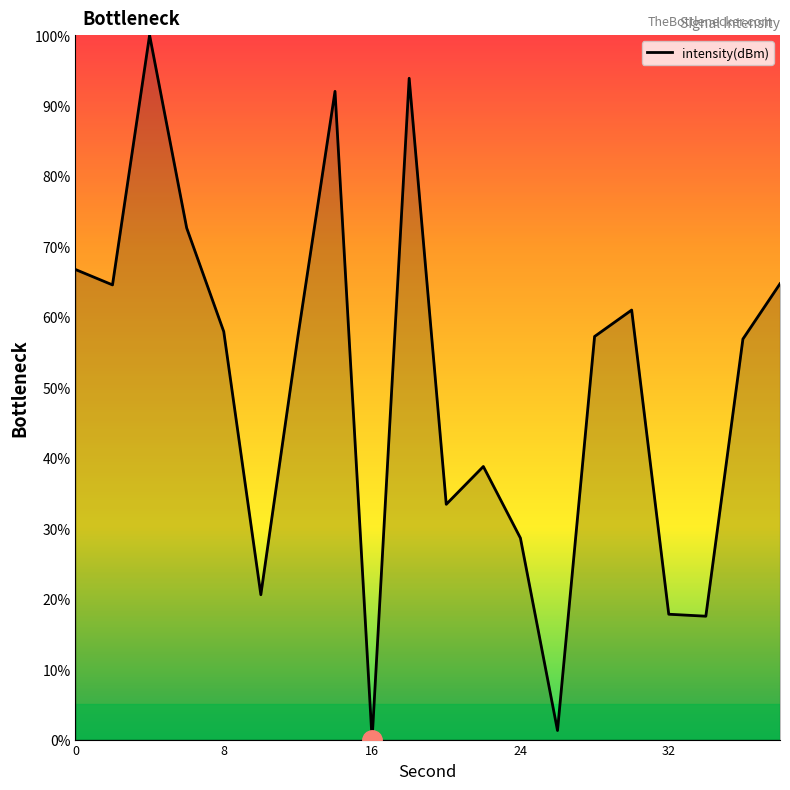

What is the greatest value displayed?

100.0